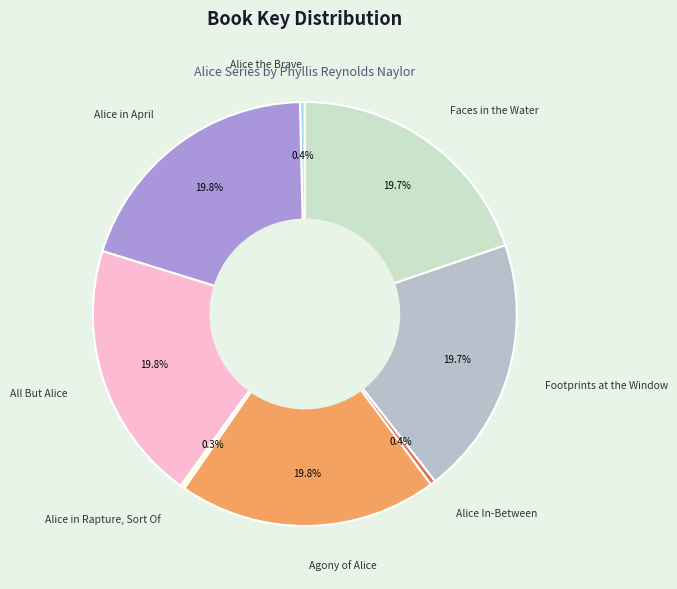

What is the ratio of the value at All But Alice to the value at Alice in April?

1.0